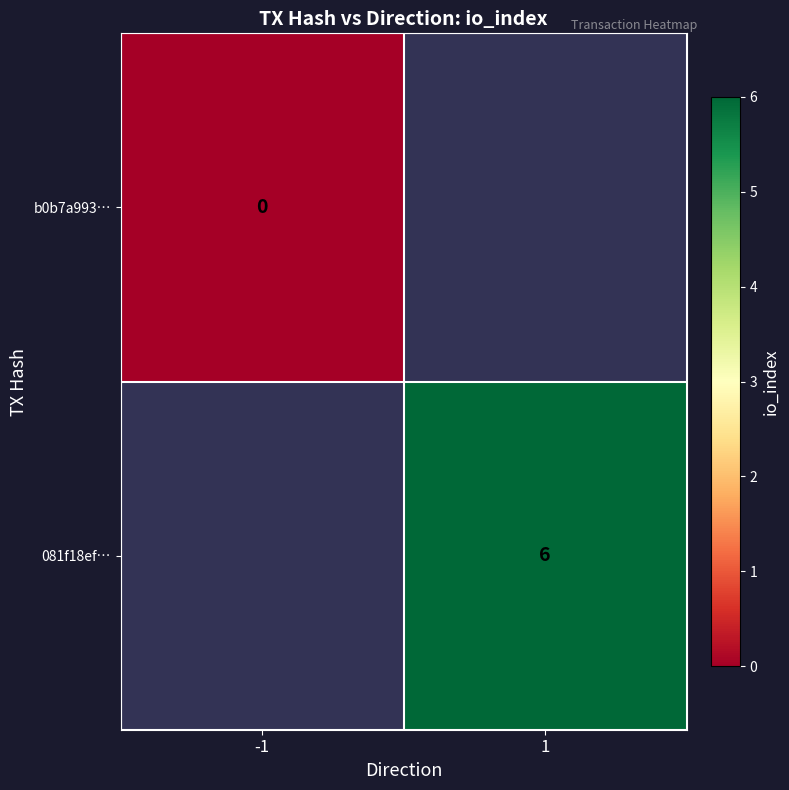

The value of 081f18ef… at 1 is 3. True or false?

False